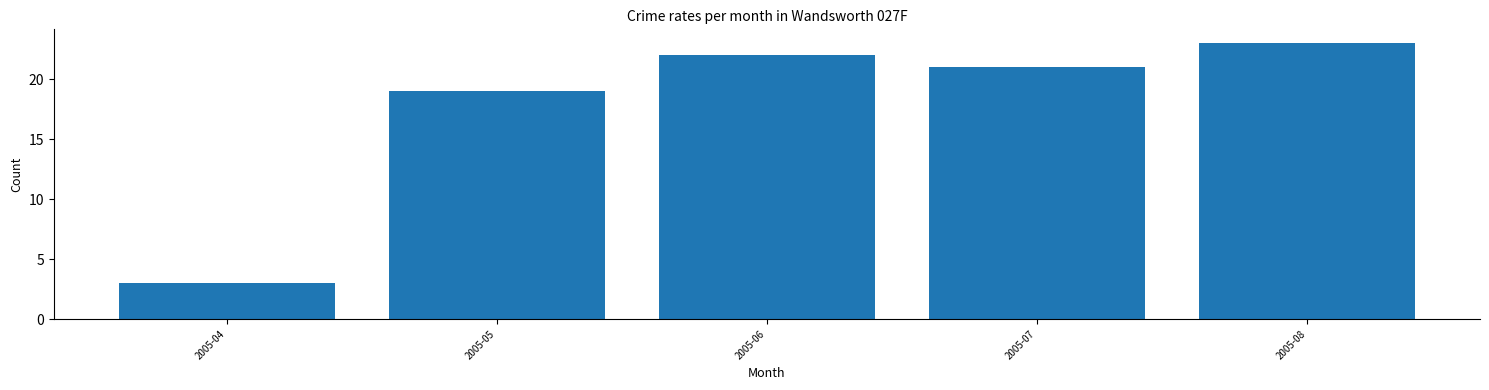

Reading right to left, transcribe all the data shown in this chart.

23	21	22	19	3